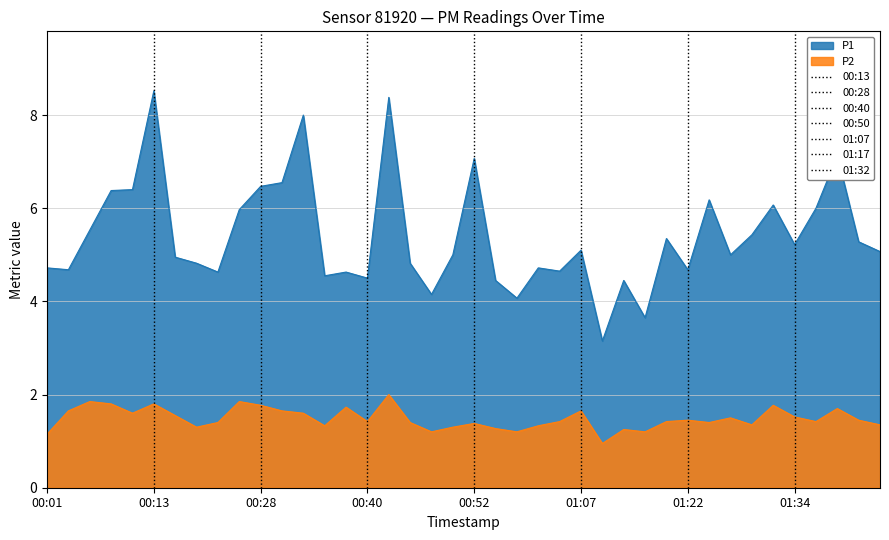

At which category does the chart reach its peak across all series?

00:13